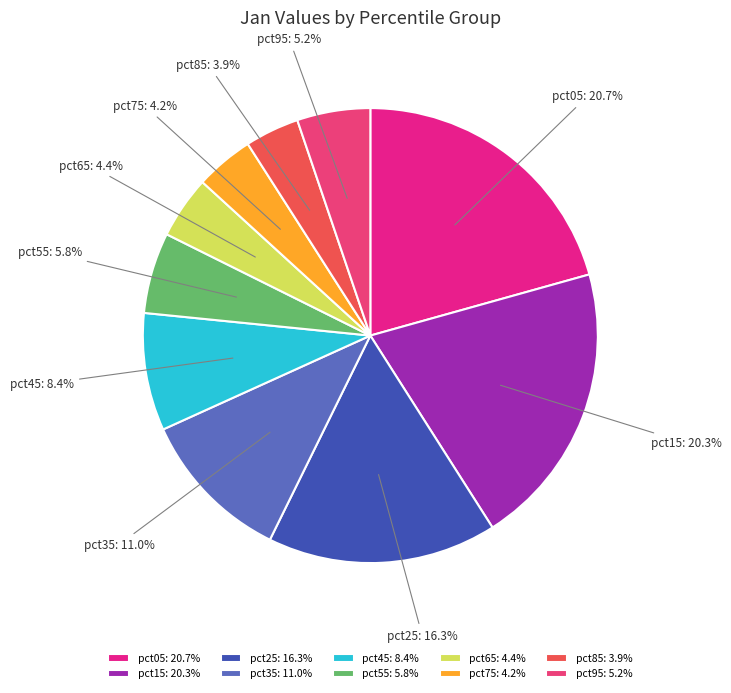

Which has a higher value, pct55 or pct75?

pct55